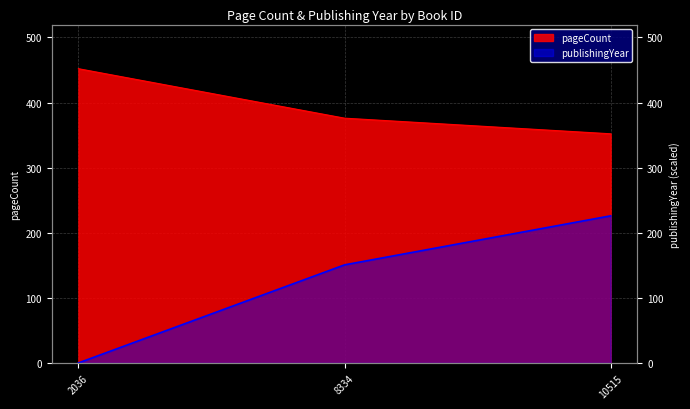

Rank the series by their average value, from lowest to highest.

publishingYear, pageCount